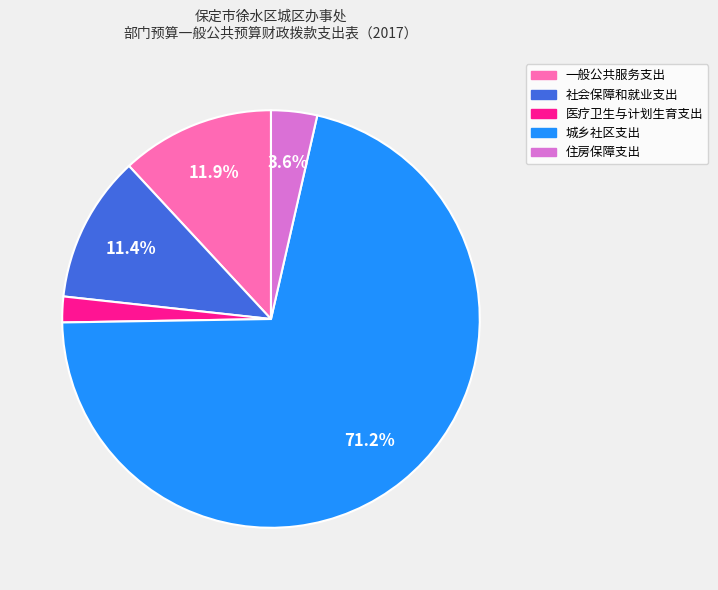

Which category accounts for the majority?

城乡社区支出